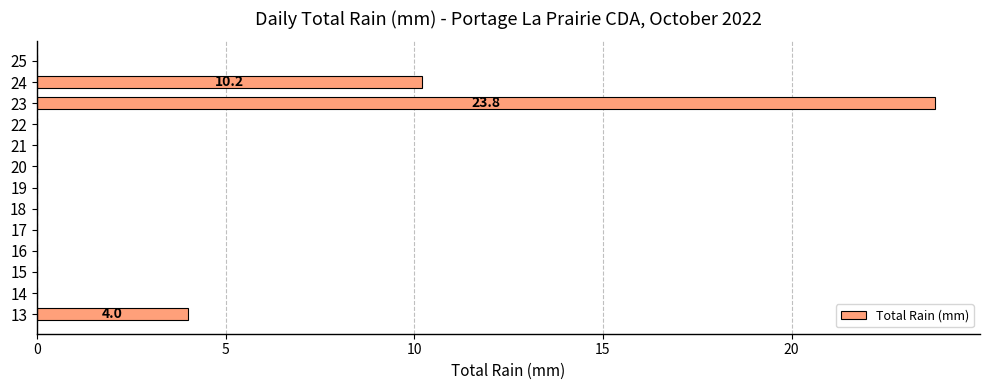

The chart shows a value of 0.0 at 18. True or false?

True